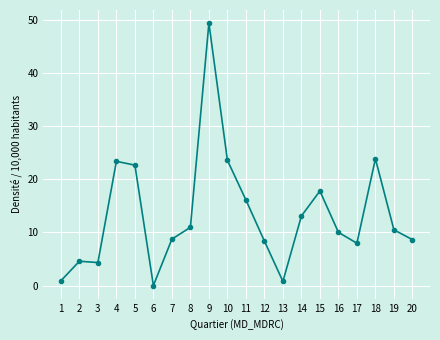

What is the average value?

13.3